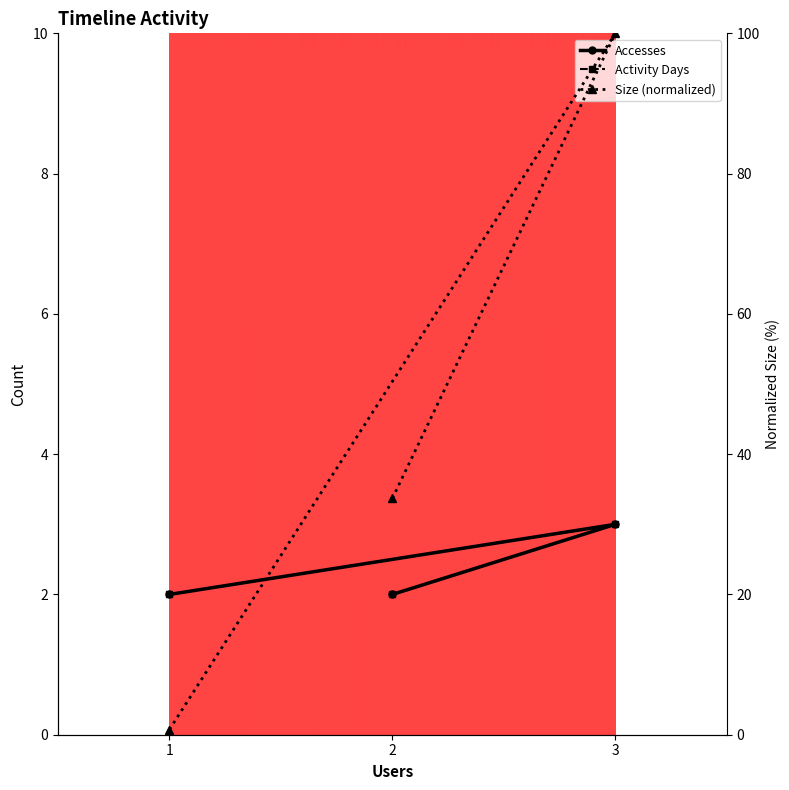

True or false: Accesses has a value of 3.3 at 2.

False